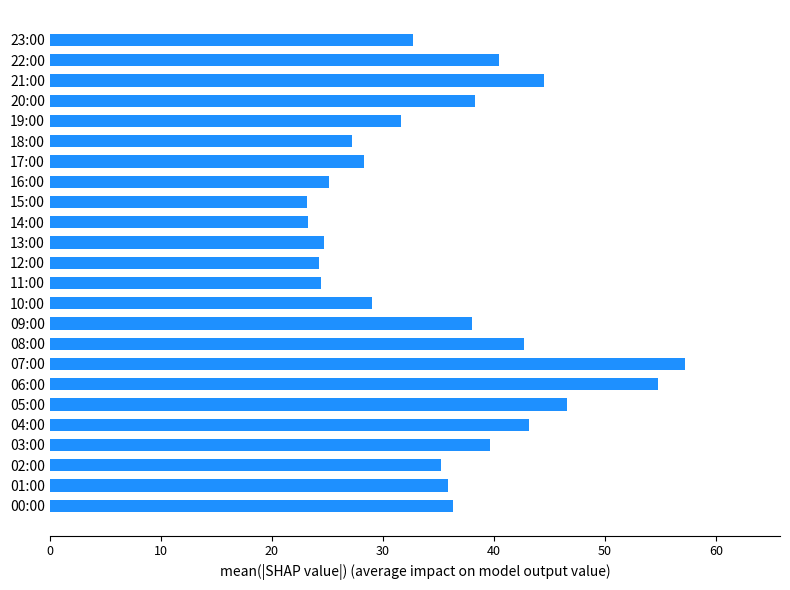

What is the maximum value shown in the chart?

57.2